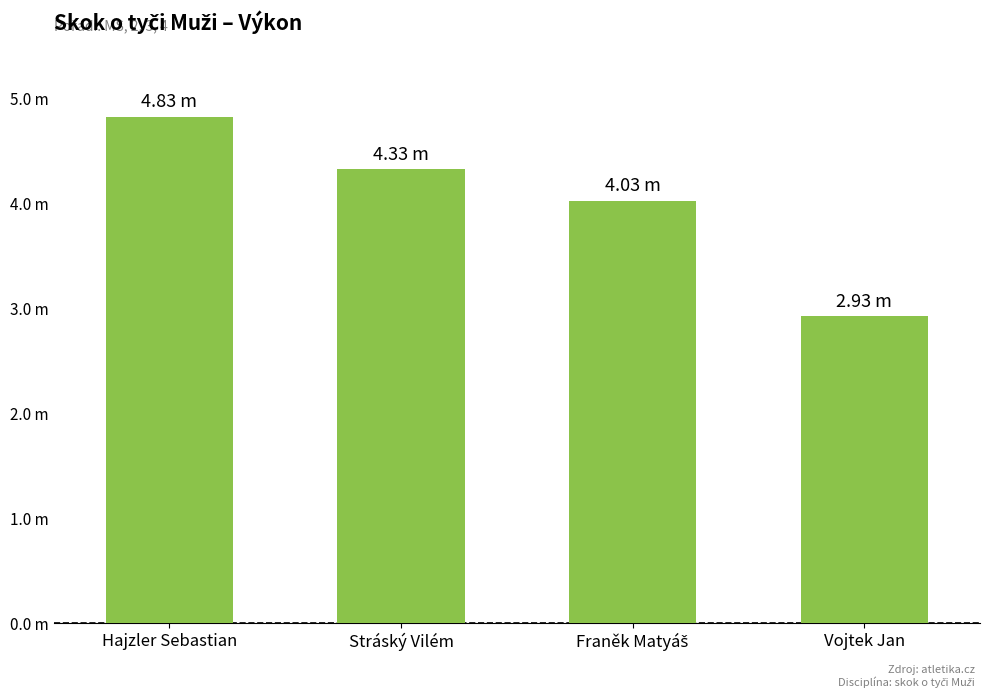

The value at Franěk Matyáš is 4.0. True or false?

True